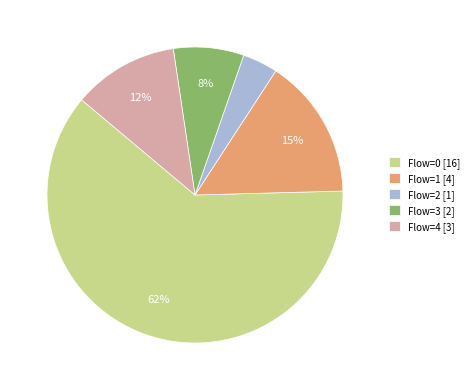

The Flow=0 [16] slice represents 62% of the pie. True or false?

True